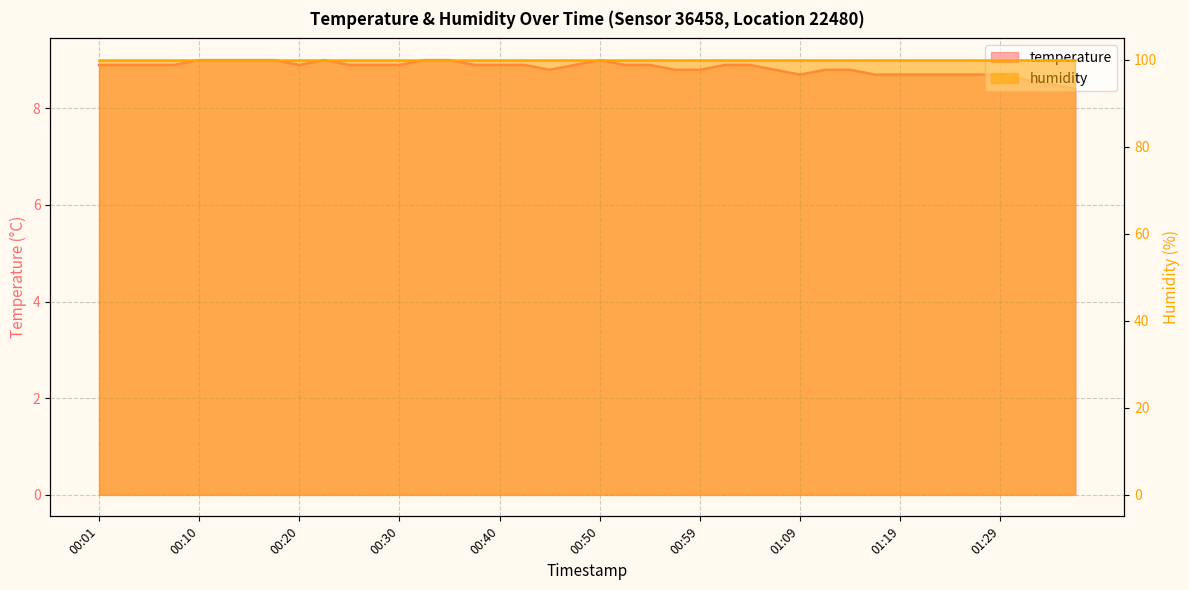

How many values are between 8 and 9?

40